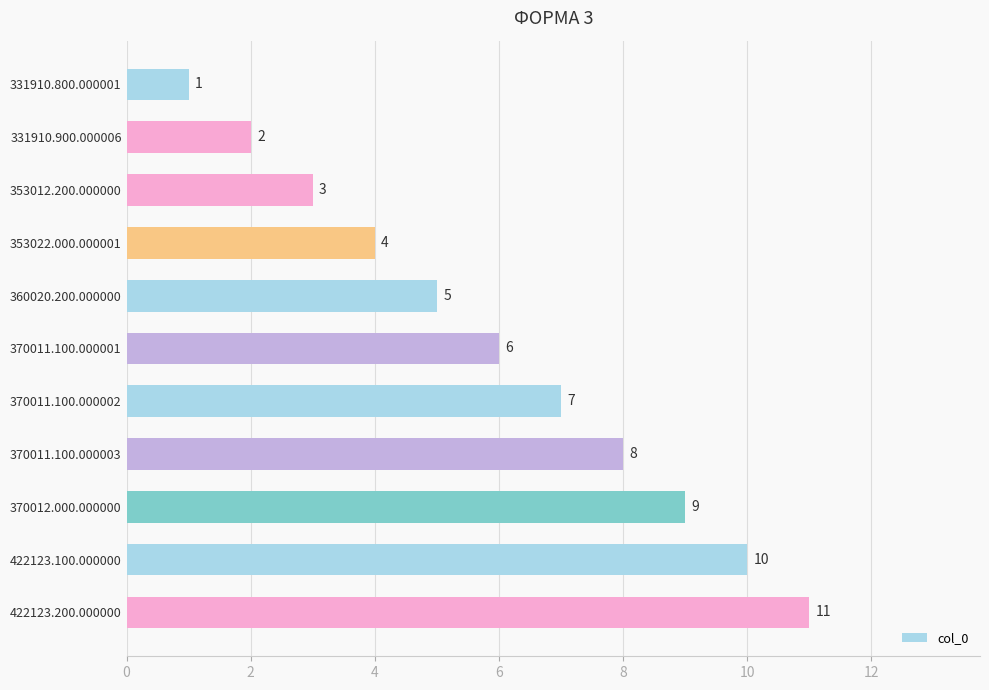

What position from the bottom is 370011.100.000002?

5